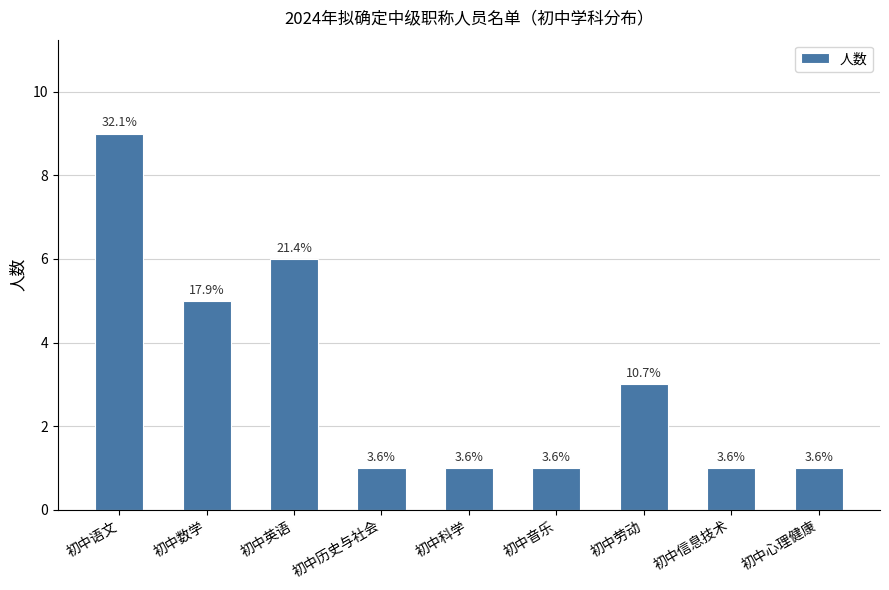

Rank the categories by value from highest to lowest.

初中语文, 初中英语, 初中数学, 初中劳动, 初中历史与社会, 初中科学, 初中音乐, 初中信息技术, 初中心理健康